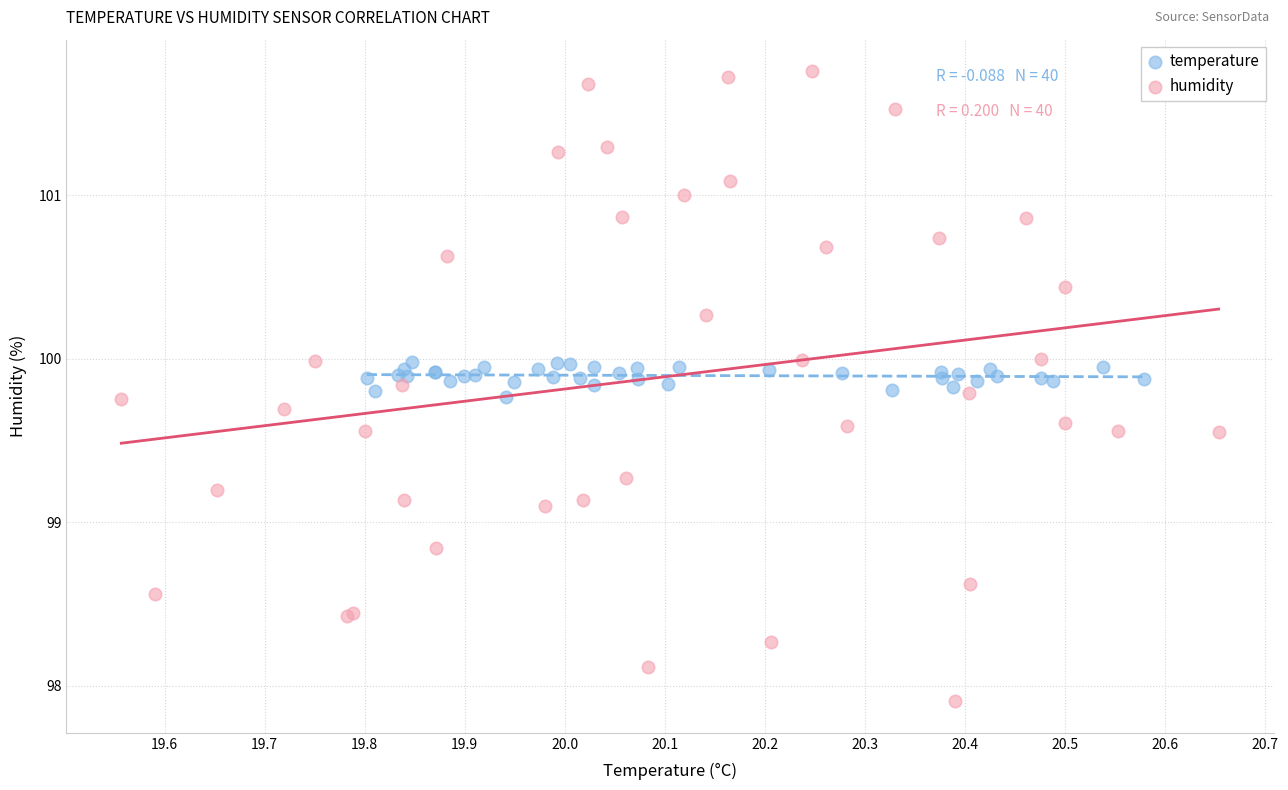

Which series has the widest spread of Y values?

humidity